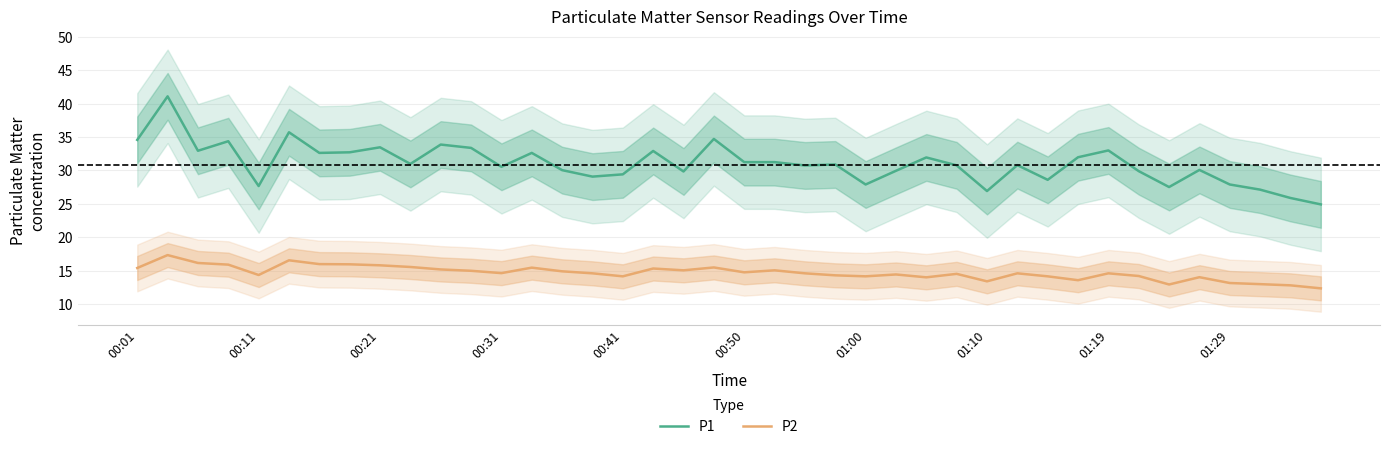

The value of P2 at 00:11 is 2.9. True or false?

False